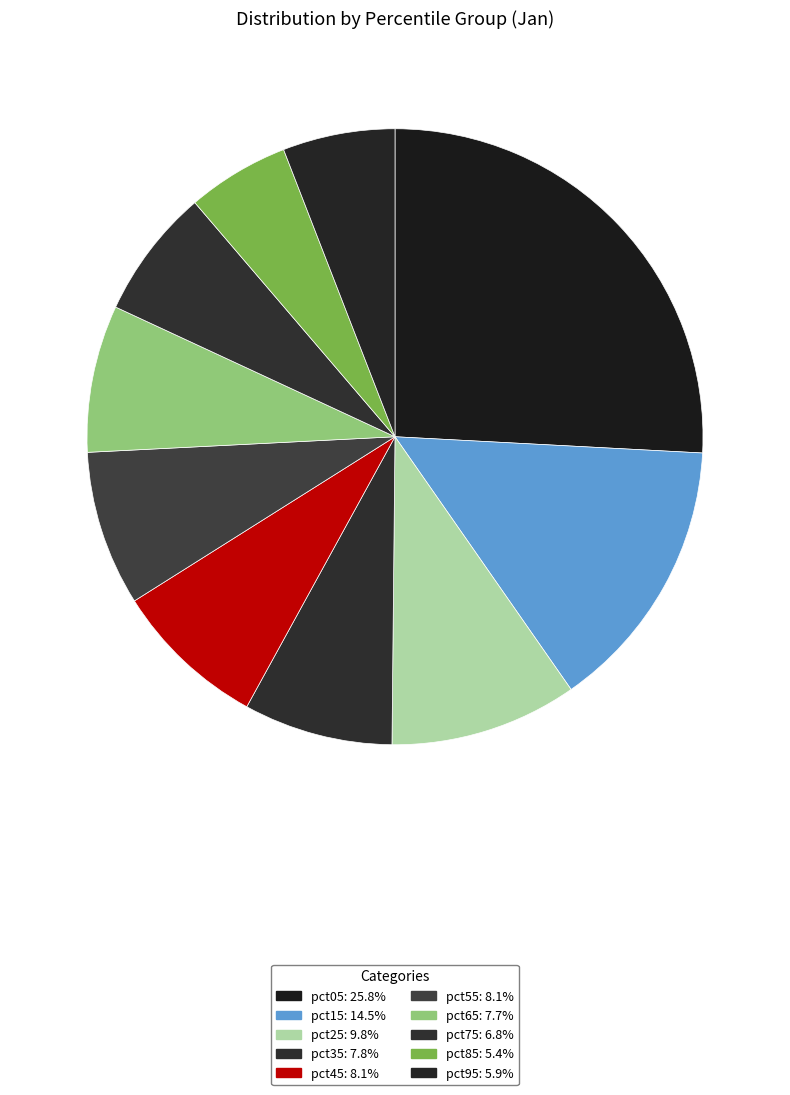

The pct05 slice represents 26% of the pie. True or false?

True